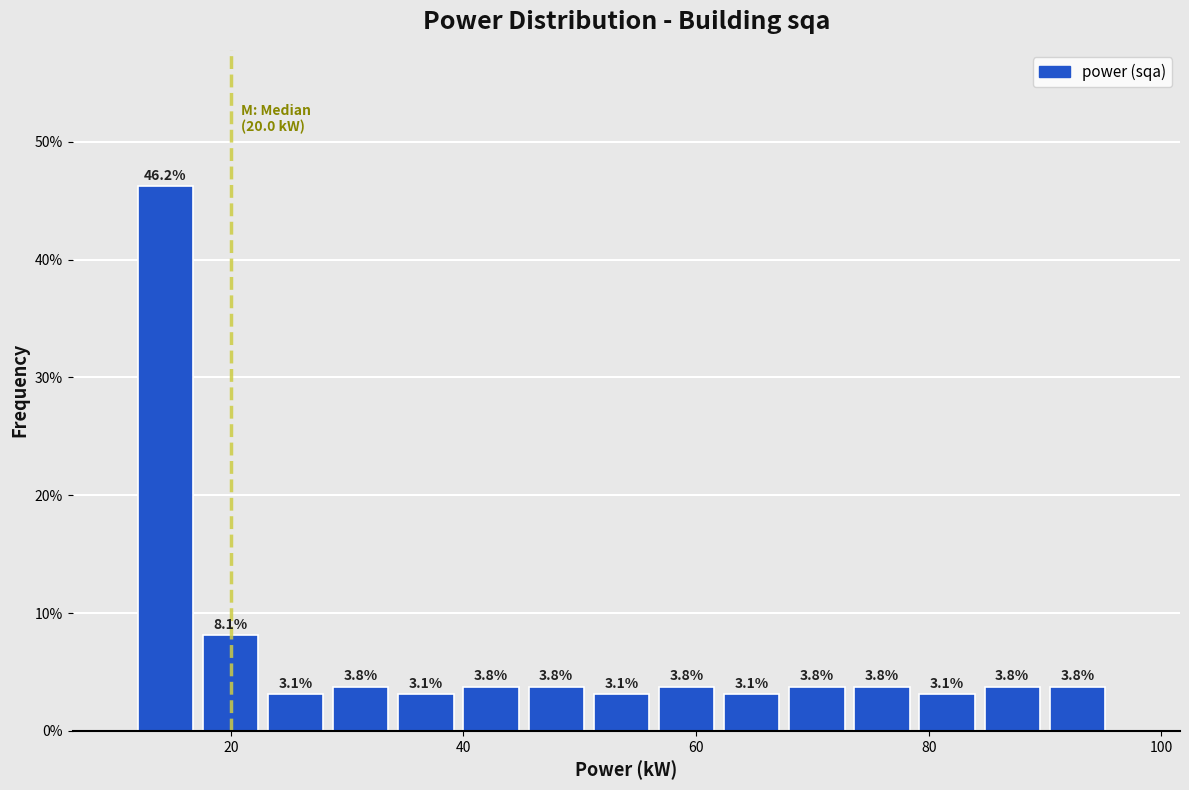

Around what value on the x-axis is the tallest bar? Give the approximate position of its centre, as read against the axis.

14